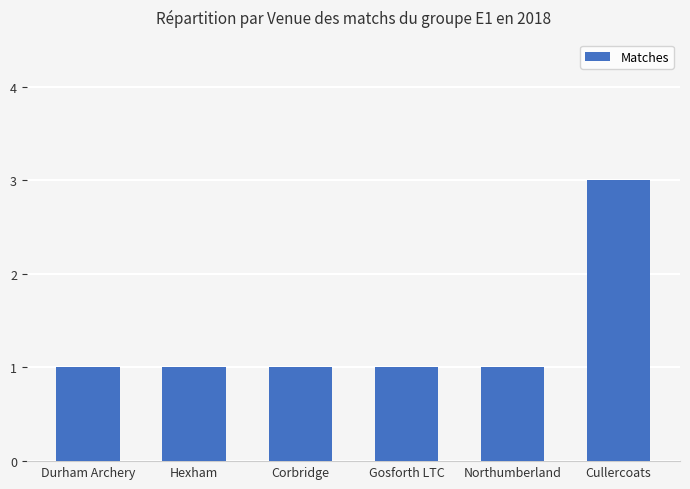

What is the difference between the maximum and minimum values?

2